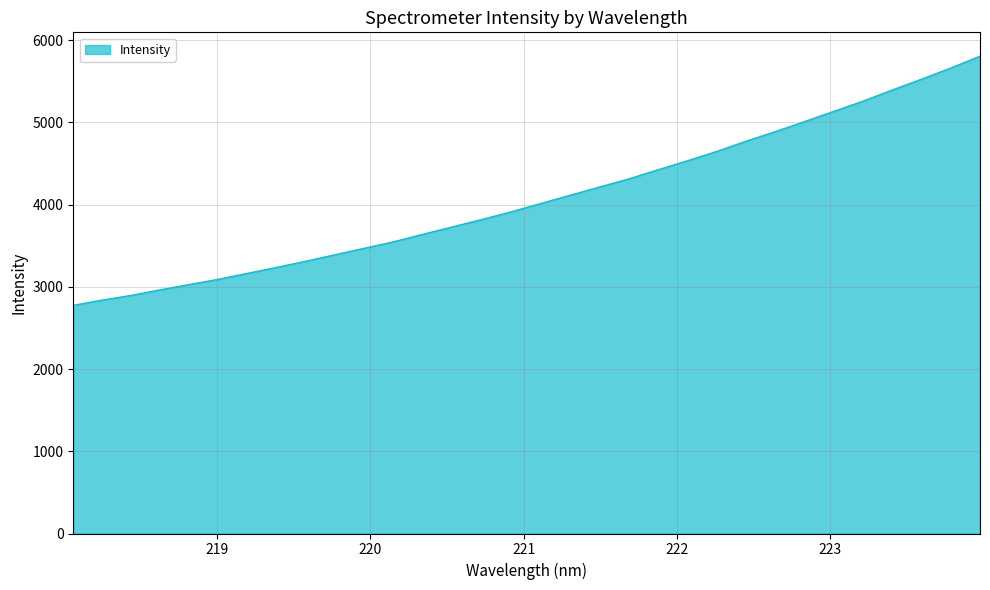

What is the smallest value displayed?

2774.4